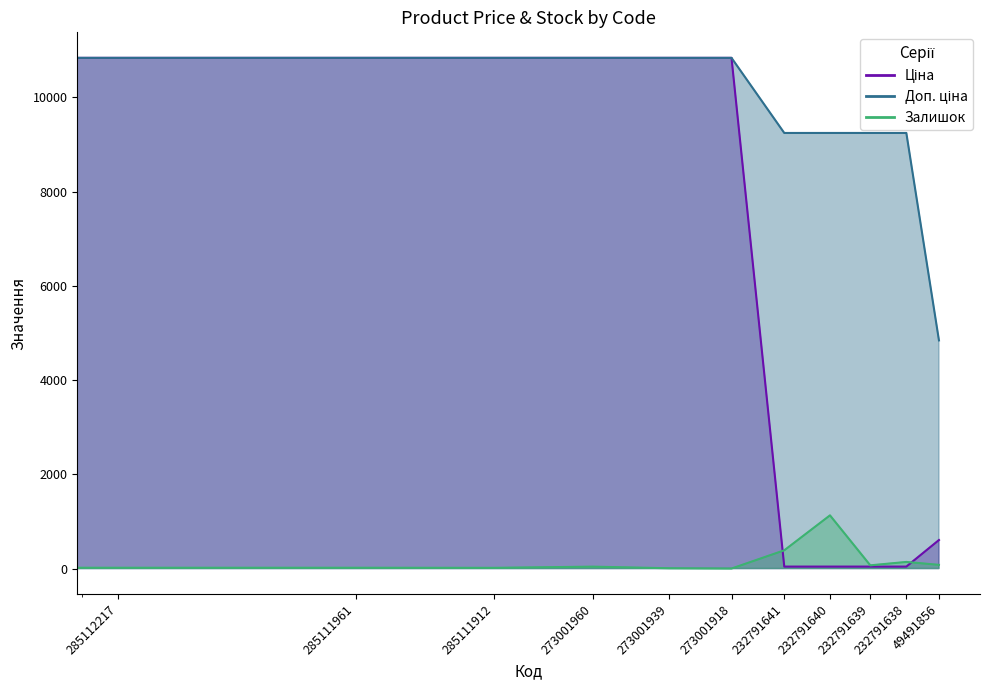

Reading right to left, list all the values displayed in this chart.

Ціна: 49491856=605.3	232791638=41.1	232791639=41.1	232791640=41.1	232791641=41.1	273001918=10840.1	273001939=10840.1	273001960=10840.1	285111912=10840.1	285111961=10840.1	285112217=10840.1	285112220=10840.1
Доп. ціна: 49491856=4842.6	232791638=9246.0	232791639=9246.0	232791640=9246.0	232791641=9246.0	273001918=10840.1	273001939=10840.1	273001960=10840.1	285111912=10840.1	285111961=10840.1	285112217=10840.1	285112220=10840.1
Залишок: 49491856=78.0	232791638=140.0	232791639=68.0	232791640=1129.0	232791641=387.0	273001918=0.0	273001939=6.0	273001960=40.0	285111912=15.0	285111961=17.0	285112217=17.0	285112220=17.0